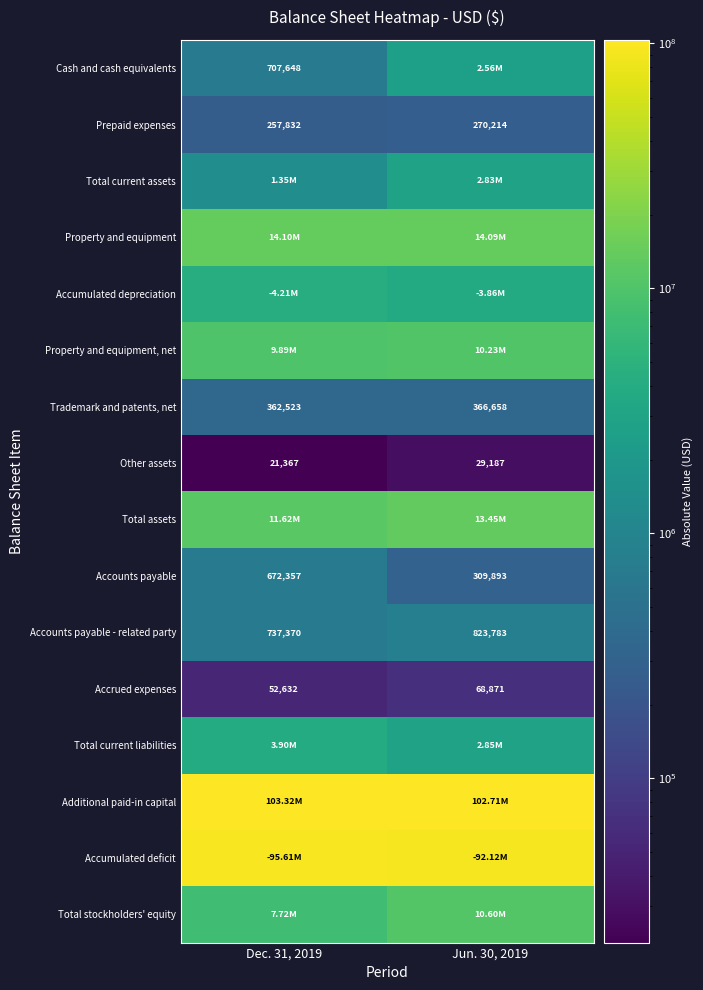

What is the minimum value shown in the chart?

21367